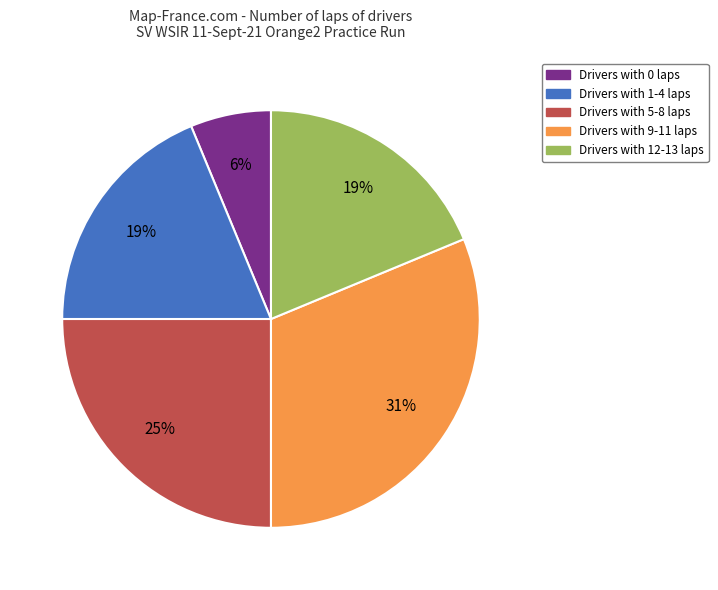

To the nearest percent, what is the average slice percentage?

20%